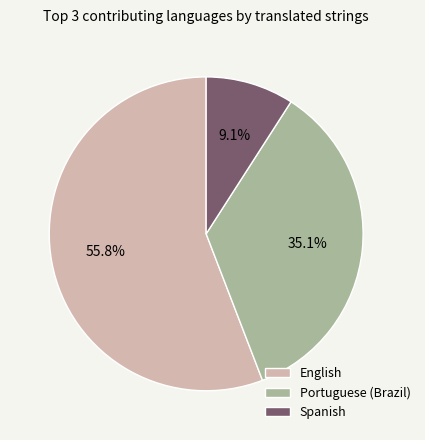

Which slice is the largest?

English